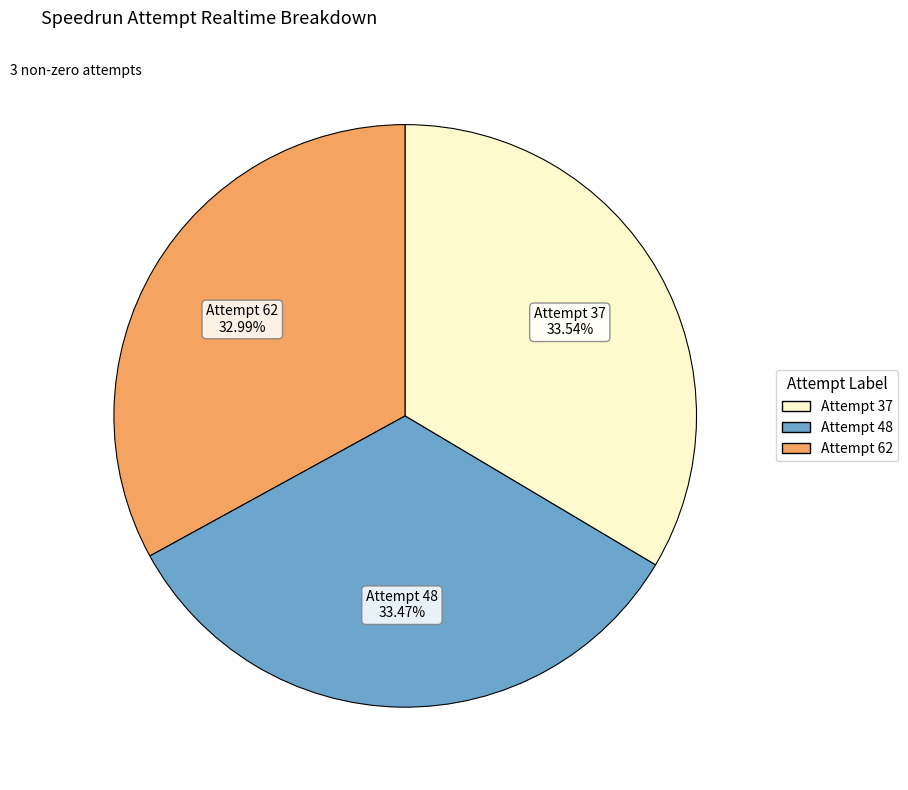

What percentage do Attempt 37 and Attempt 62 together represent?

66.5%